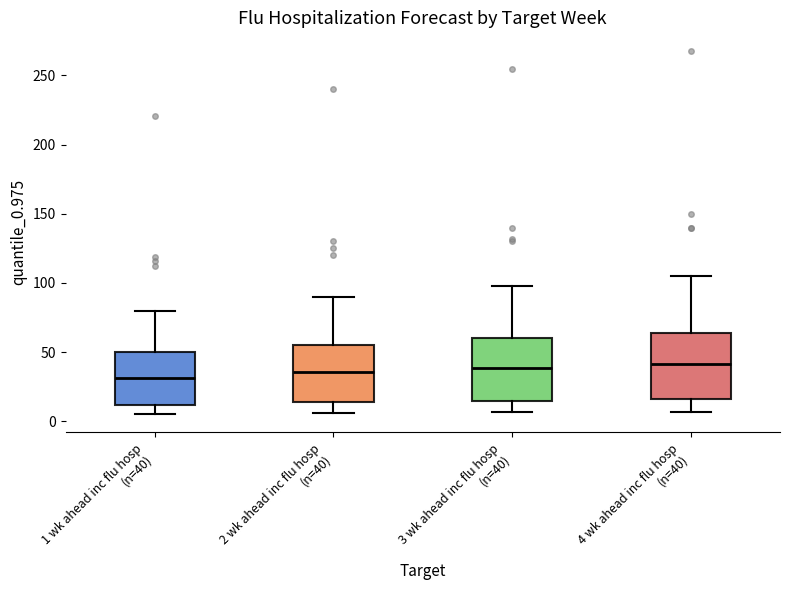

Reading left to right, read every box against the y-axis: the position of its median line, the range the box covers, and the ends of its whiskers. The values are not printed on the chart, so give them approximately, as read against the axis.

1 wk ahead inc flu hosp (n=40): median 30, box 10 to 50, whiskers 5 to 80
2 wk ahead inc flu hosp (n=40): median 35, box 15 to 55, whiskers 5 to 90
3 wk ahead inc flu hosp (n=40): median 40, box 15 to 60, whiskers 5 to 100
4 wk ahead inc flu hosp (n=40): median 40, box 15 to 65, whiskers 5 to 105